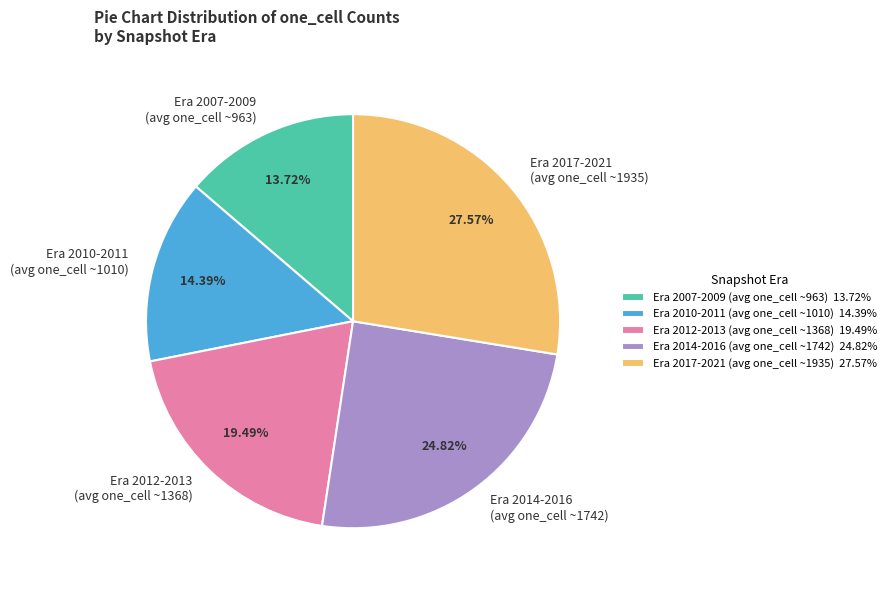

Is the sum of Era 2012-2013 (avg one_cell ~1368) and Era 2014-2016 (avg one_cell ~1742) greater than half?

No